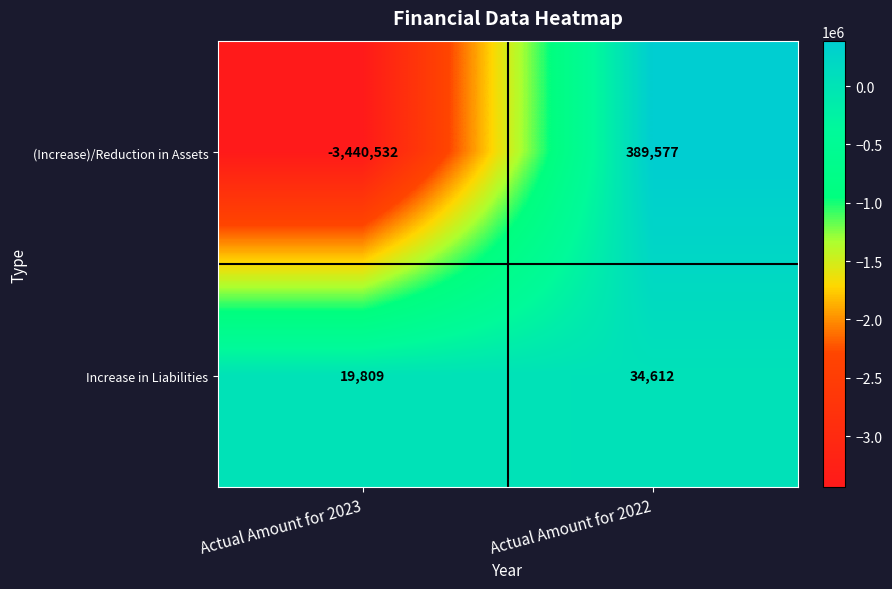

Which series has the largest total across all categories?

Increase in Liabilities